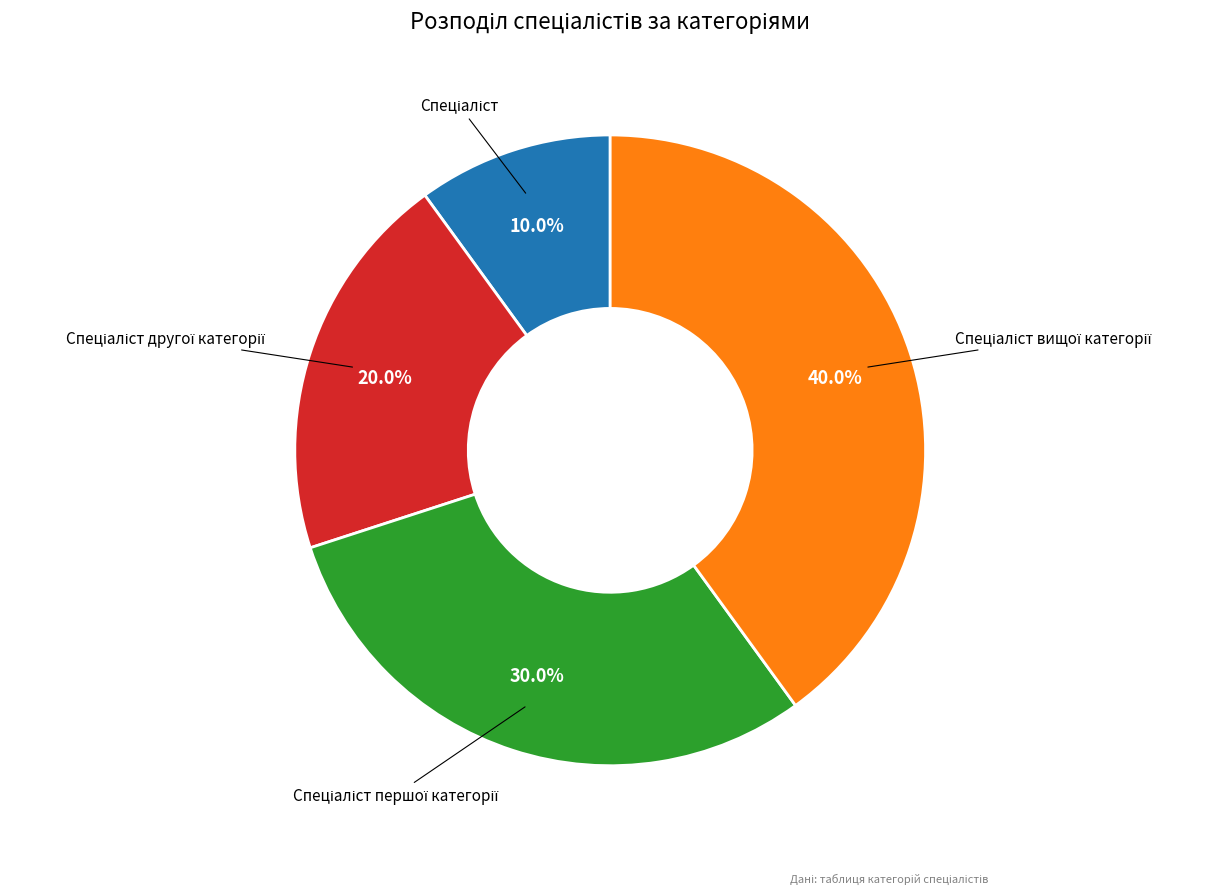

Does any single category account for the majority?

No